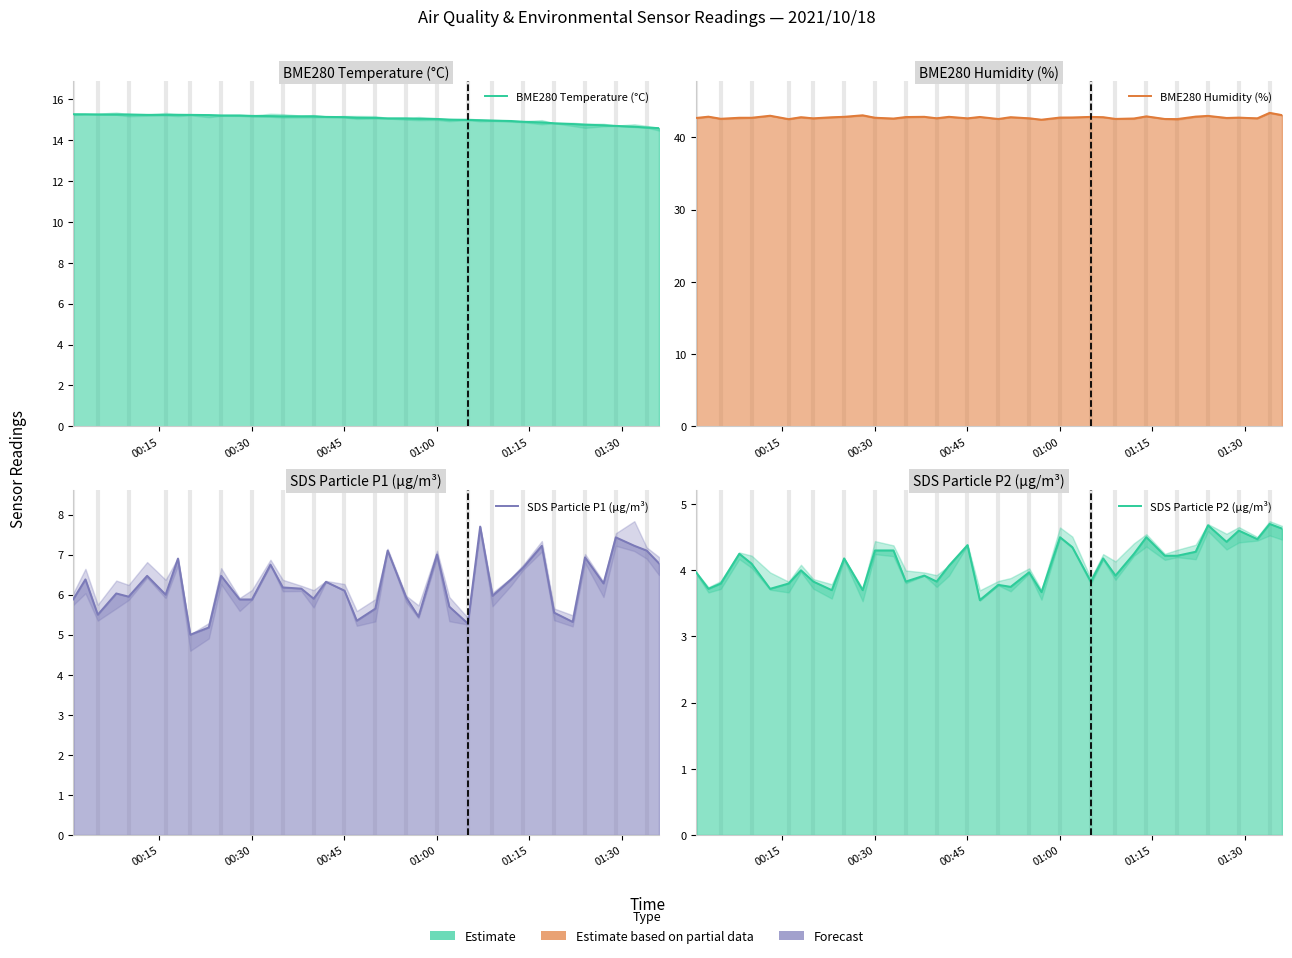

Is the value of BME280 Temperature (°C) at 17 greater than the value of SDS Particle P2 (µg/m³) at 21?

Yes